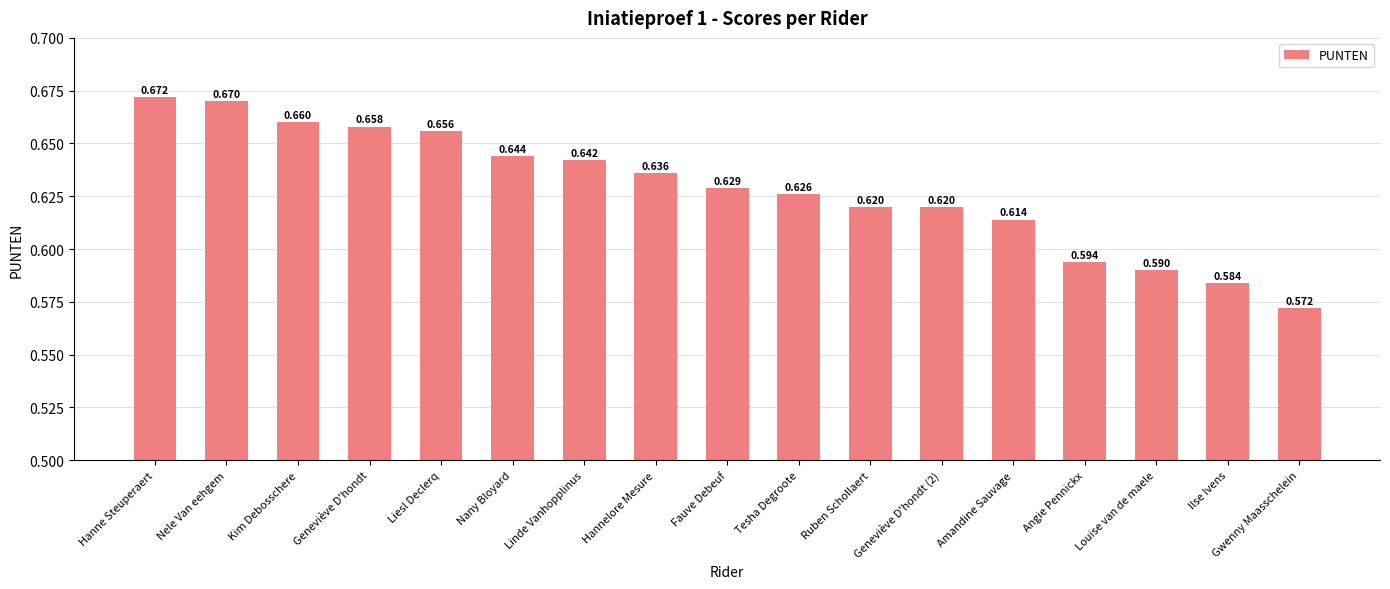

At which label is the value closest to 0?

Gwenny Maasschelein